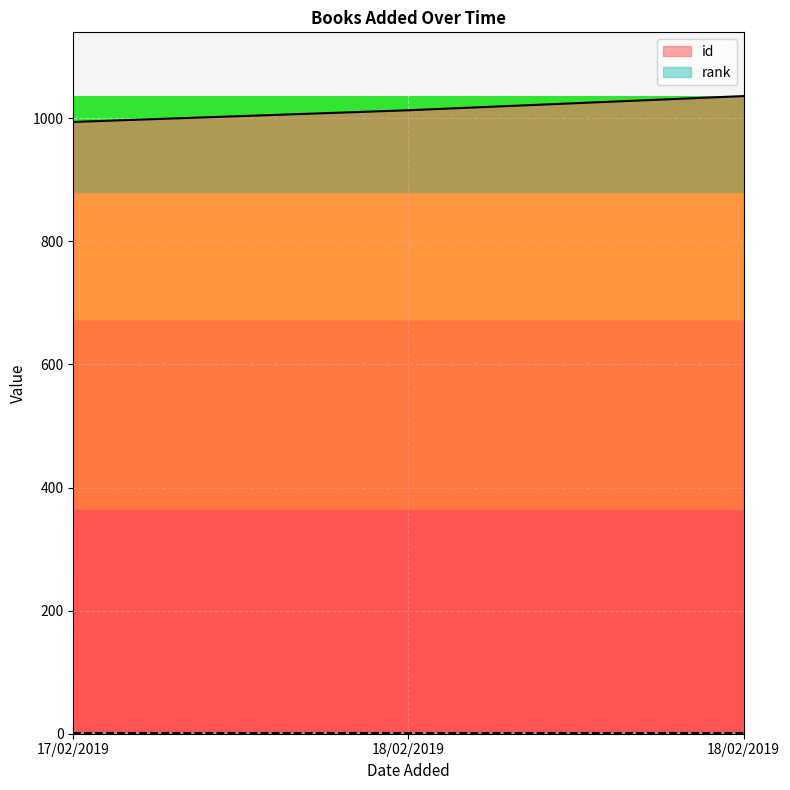

Reading left to right, transcribe all the data shown in this chart.

17/02/2019=994	18/02/2019=1013	18/02/2019=1036